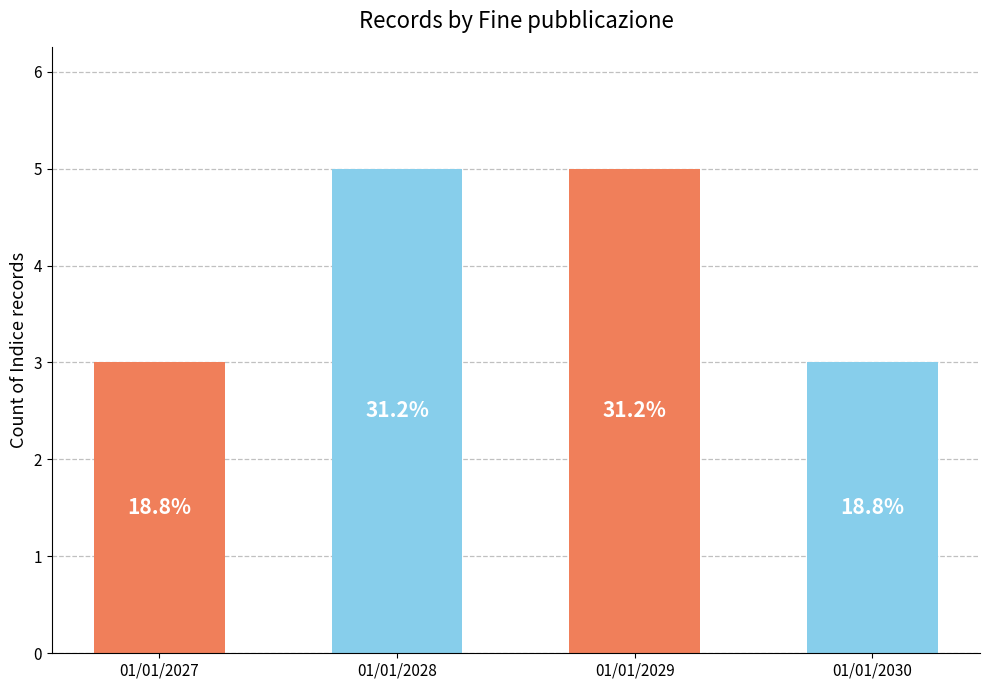

What is the ratio of the value at 01/01/2029 to the value at 01/01/2027?

1.7